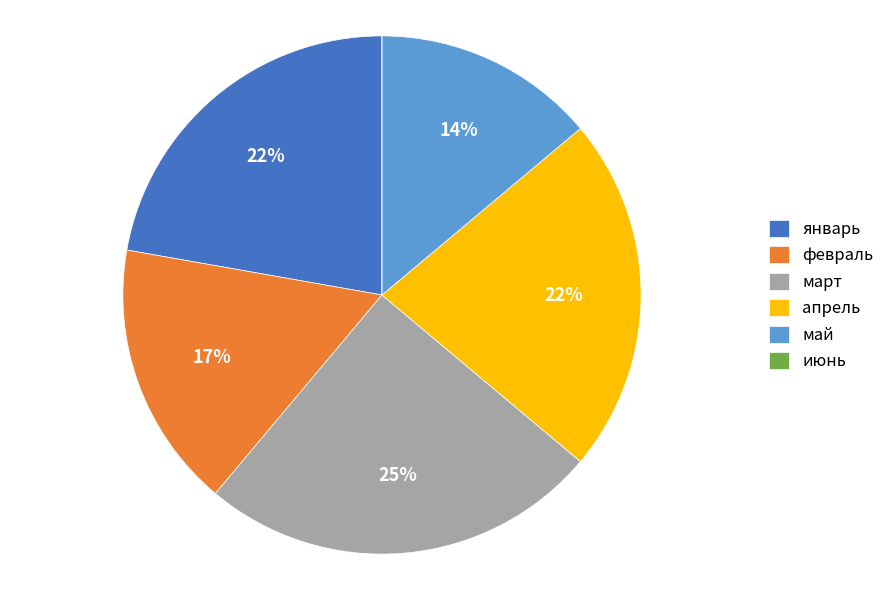

The февраль slice represents 17% of the pie. True or false?

True